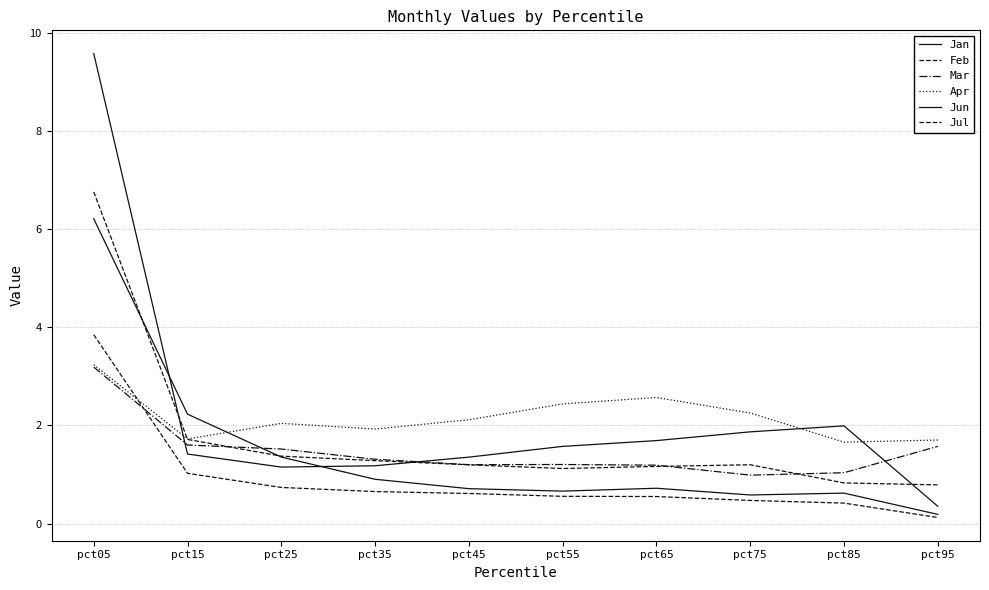

Reading left to right, transcribe all the data shown in this chart.

Jan: 6.2	2.2	1.4	0.9	0.7	0.7	0.7	0.6	0.6	0.2
Feb: 6.8	1.7	1.4	1.3	1.2	1.1	1.2	1.2	0.8	0.8
Mar: 3.2	1.6	1.5	1.3	1.2	1.2	1.2	1.0	1.0	1.6
Apr: 3.2	1.7	2.0	1.9	2.1	2.4	2.6	2.3	1.7	1.7
Jun: 9.6	1.4	1.2	1.2	1.4	1.6	1.7	1.9	2.0	0.4
Jul: 3.8	1.0	0.7	0.7	0.6	0.6	0.6	0.5	0.4	0.1